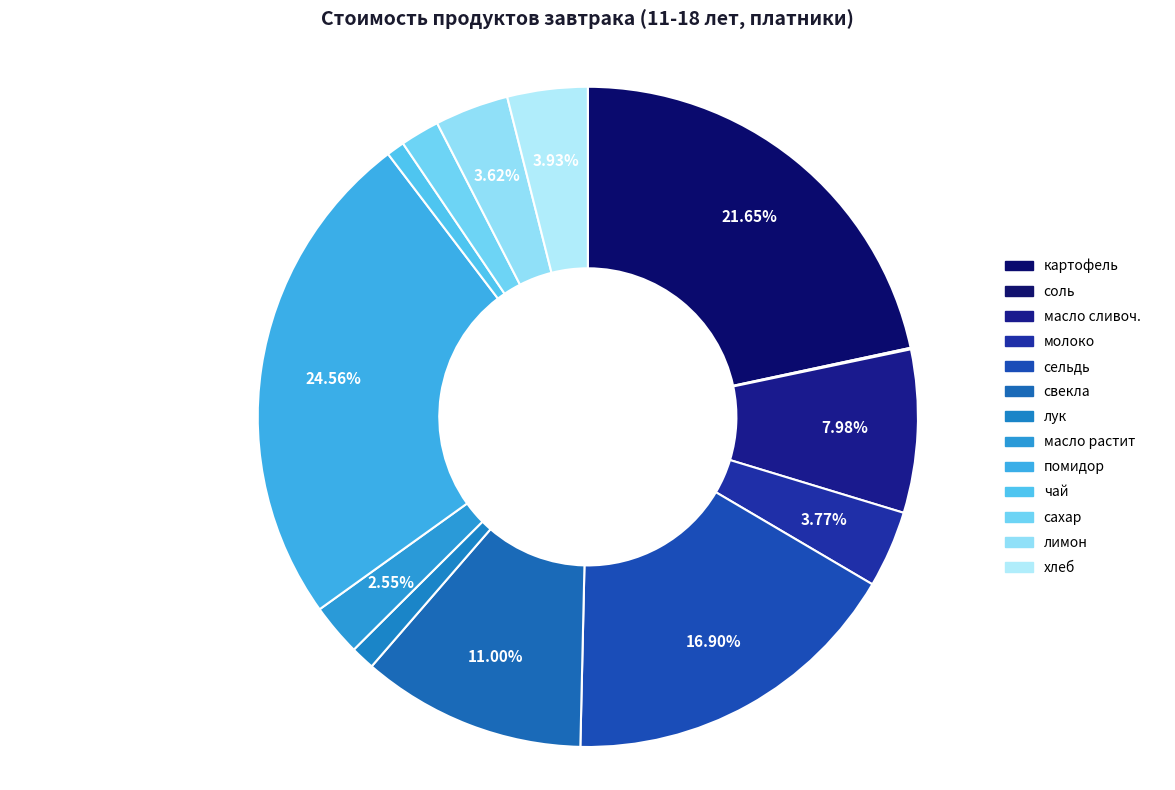

Is the sum of лук and хлеб greater than half?

No